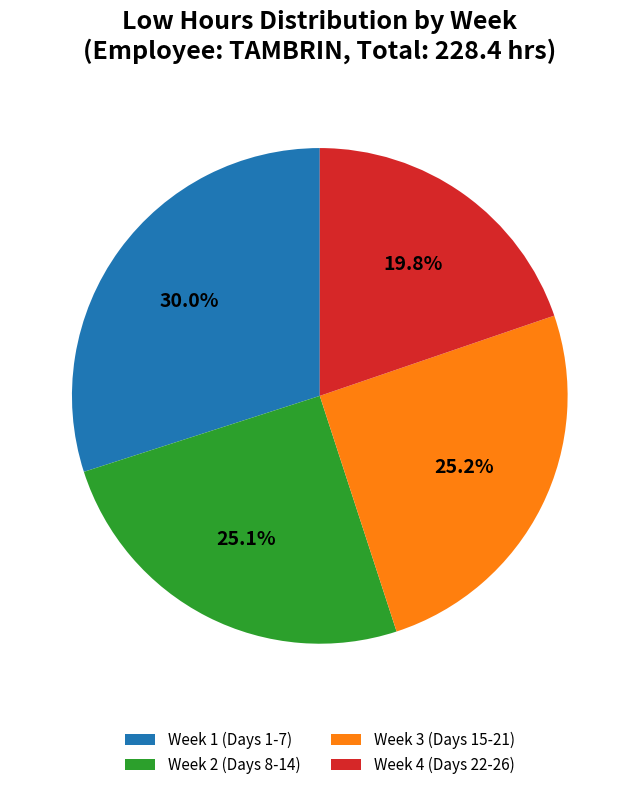

Does any single category account for the majority?

No